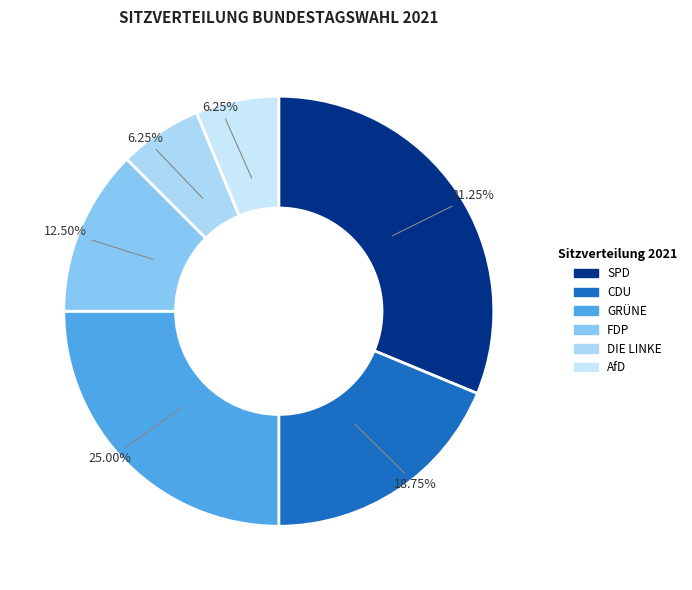

How many slices are in this pie chart?

6